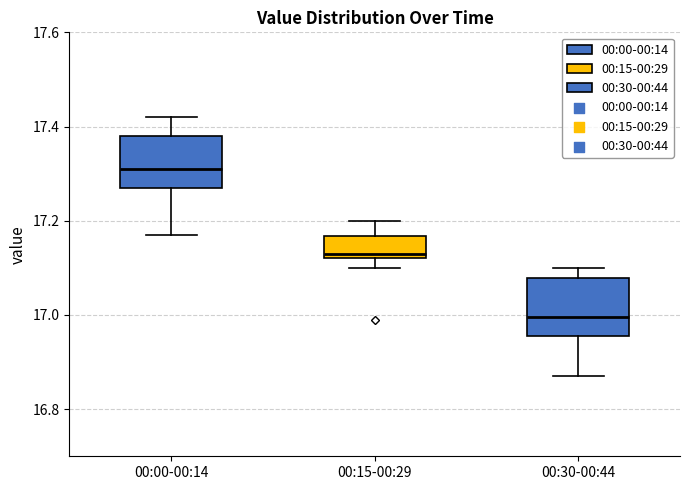

Reading left to right, read every box against the y-axis: the position of its median line, the range the box covers, and the ends of its whiskers. The values are not printed on the chart, so give them approximately, as read against the axis.

00:00-00:14: median 17.32, box 17.28 to 17.38, whiskers 17.18 to 17.42
00:15-00:29: median 17.14, box 17.12 to 17.16, whiskers 17.10 to 17.20
00:30-00:44: median 17.00, box 16.96 to 17.08, whiskers 16.88 to 17.10